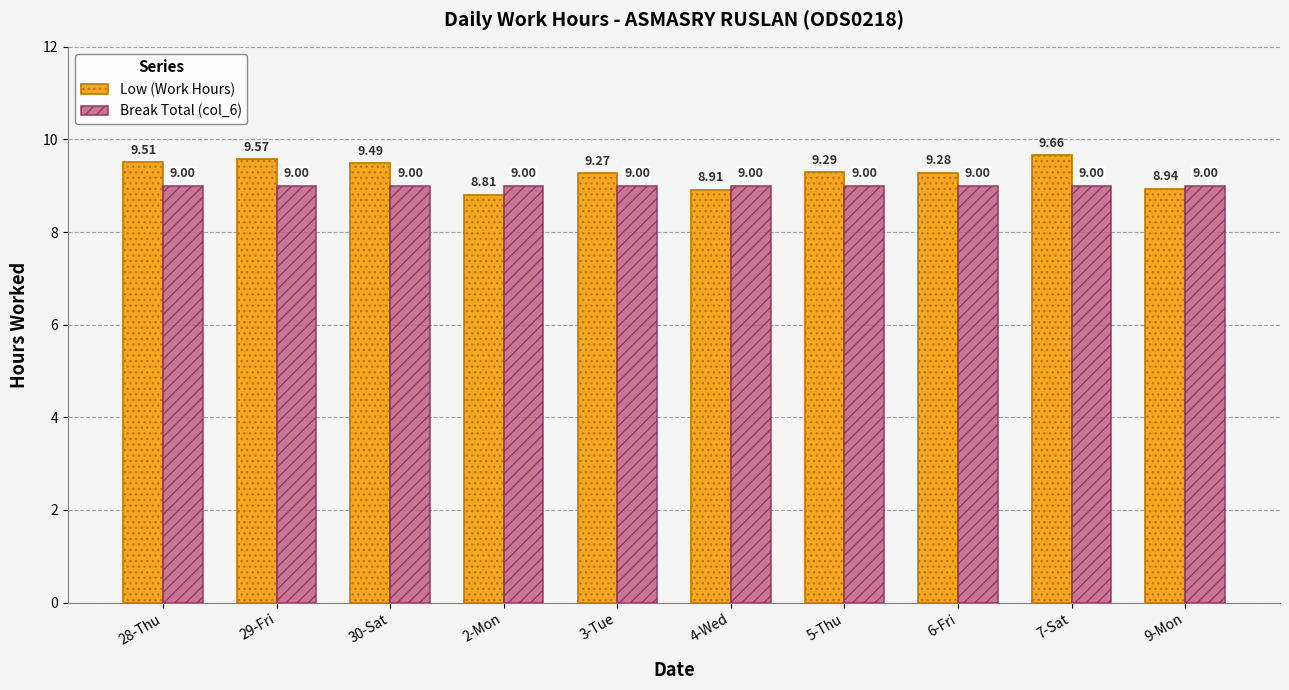

What is the maximum value for Low (Work Hours)?

9.7